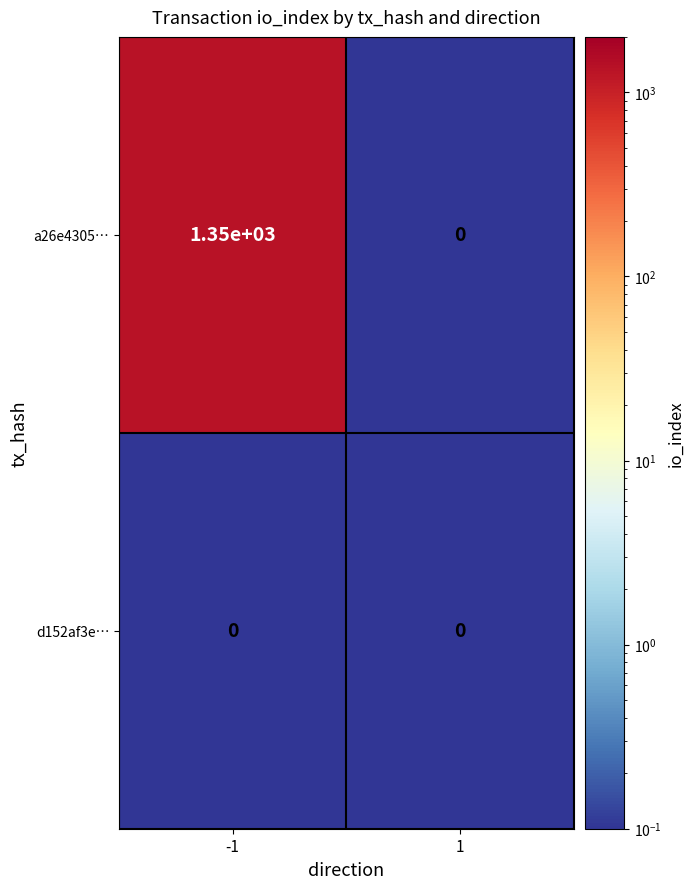

Reading left to right, transcribe all the data shown in this chart.

a26e4305…: -1=1350	1=0
d152af3e…: -1=0	1=0